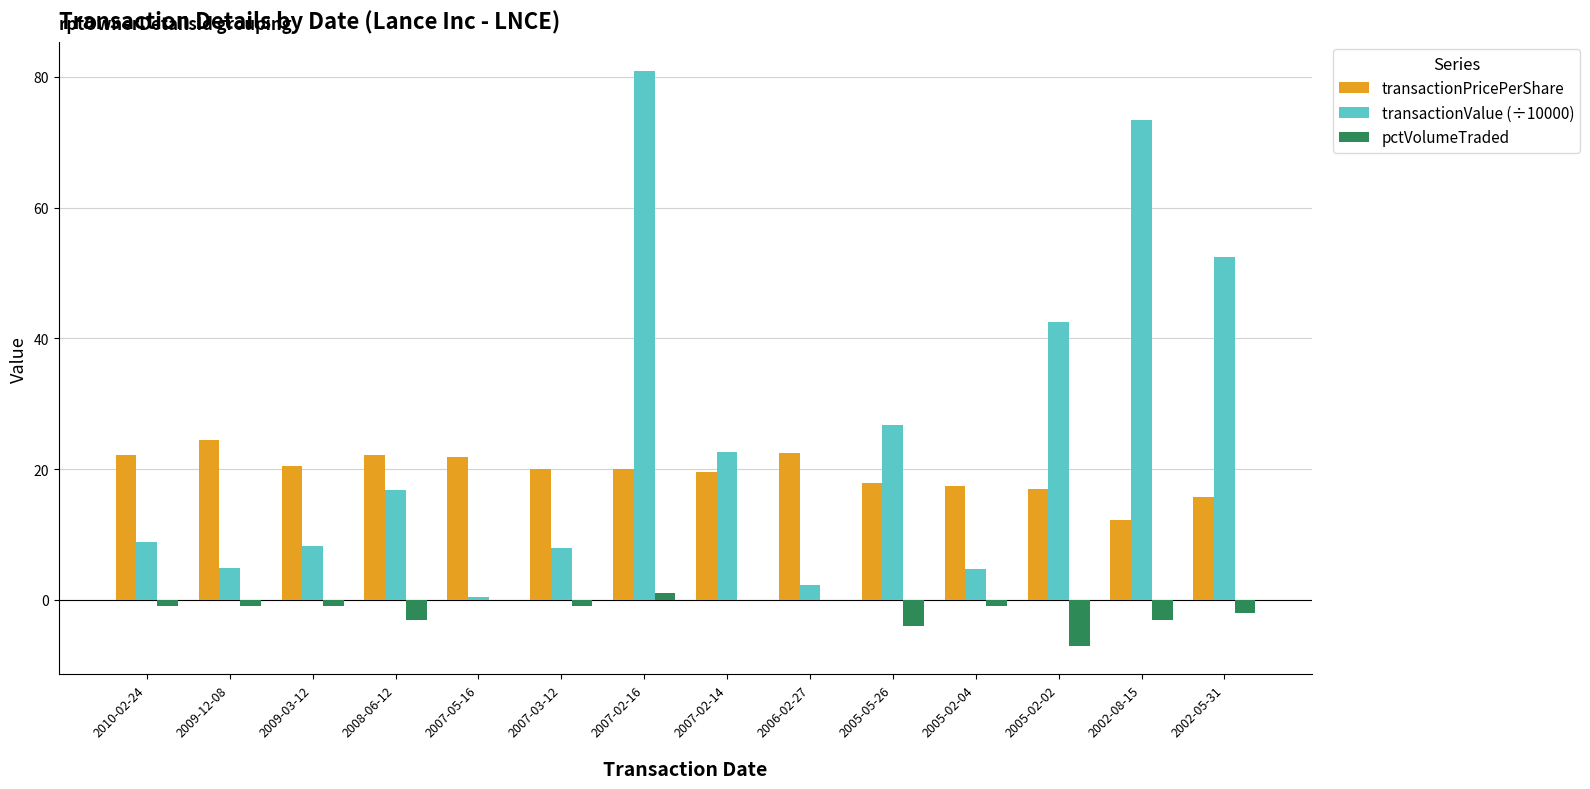

What is the sum of the transactionValue (÷10000) values at 2009-03-12 and 2009-12-08?

13.1